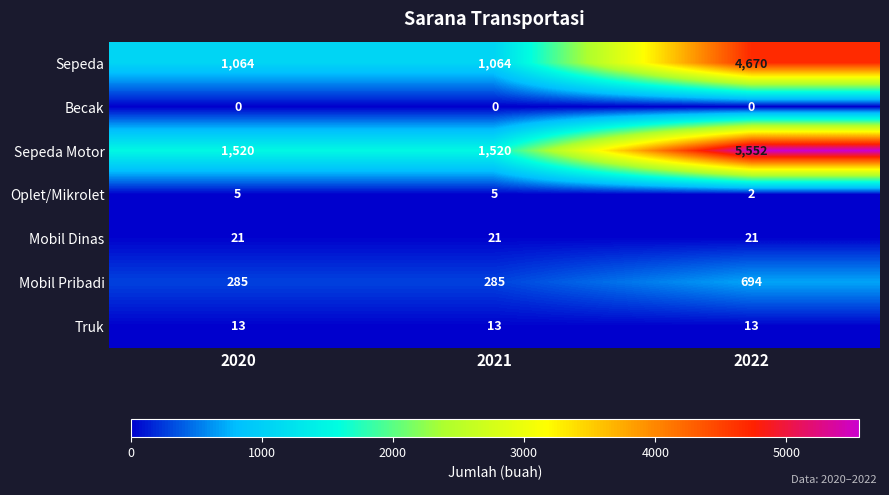

What is the spread (max minus min) of values at 2022?

5552